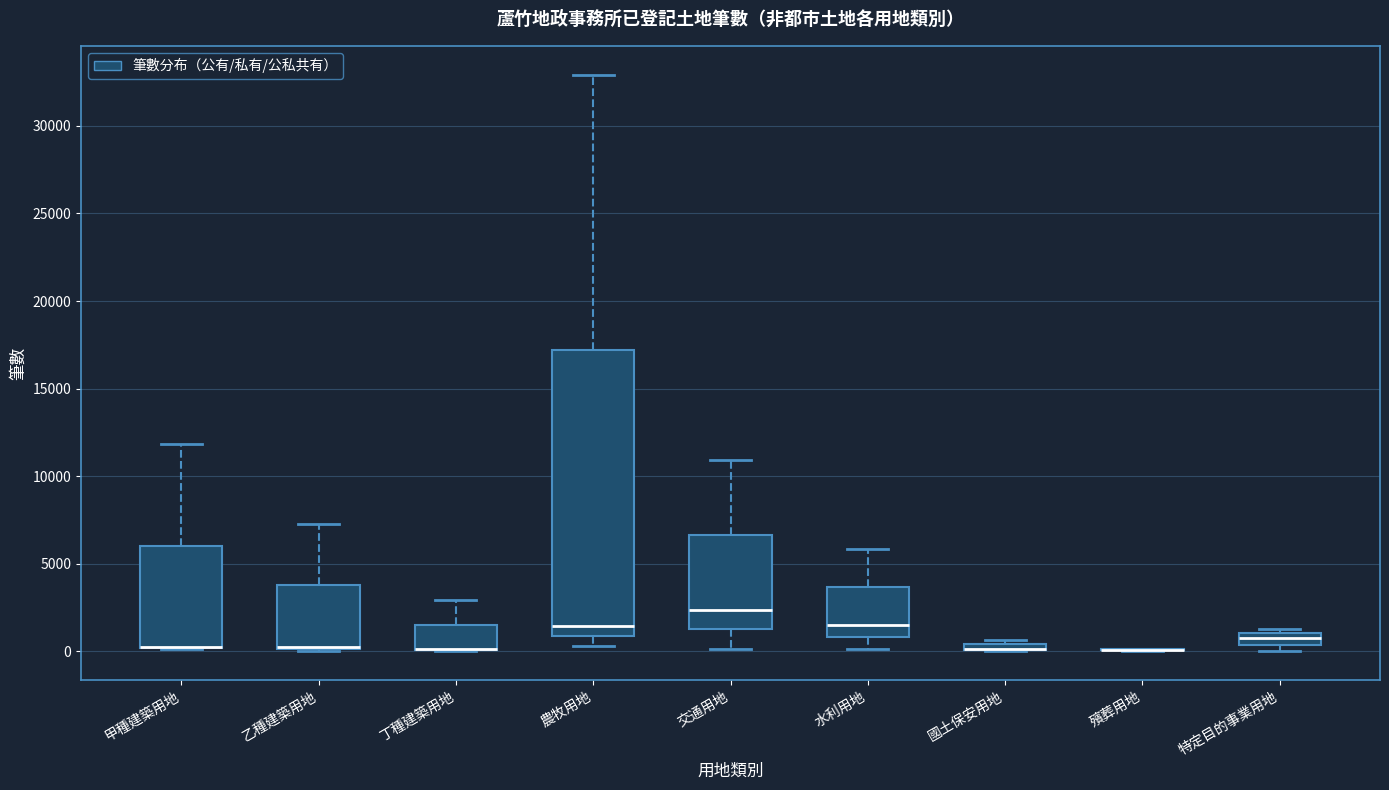

Where is the lower edge of the box for 乙種建築用地 on the y-axis? The values are not printed on the chart, so give them approximately, as read against the axis.

0